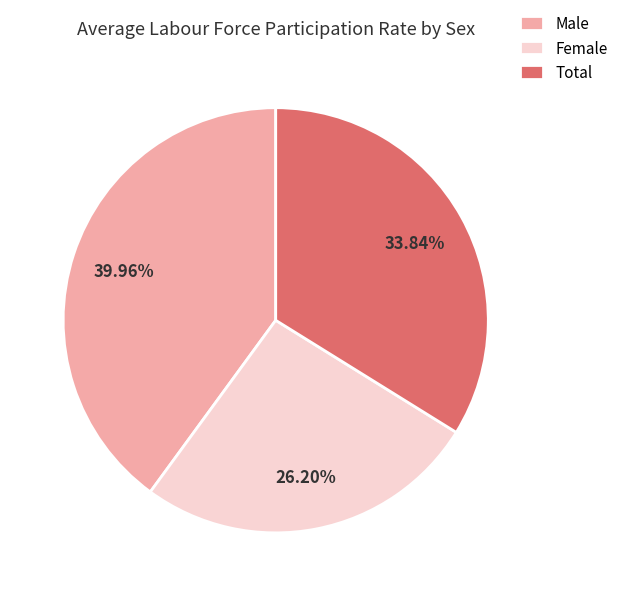

What is the largest slice in the pie chart?

Male